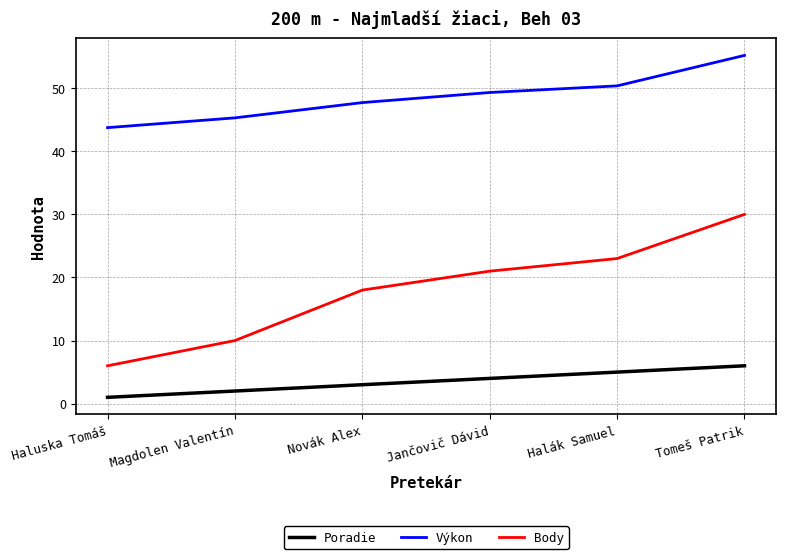

Rank the series by their maximum value, from lowest to highest.

Poradie, Body, Výkon